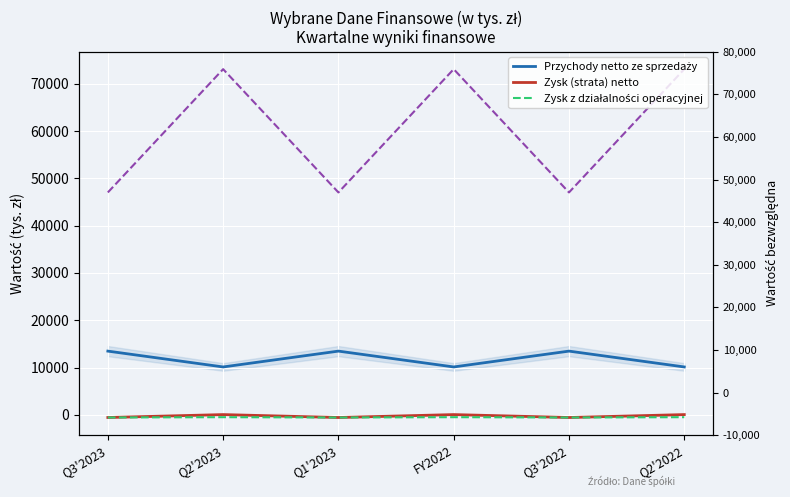

How many lines are shown in the chart?

4